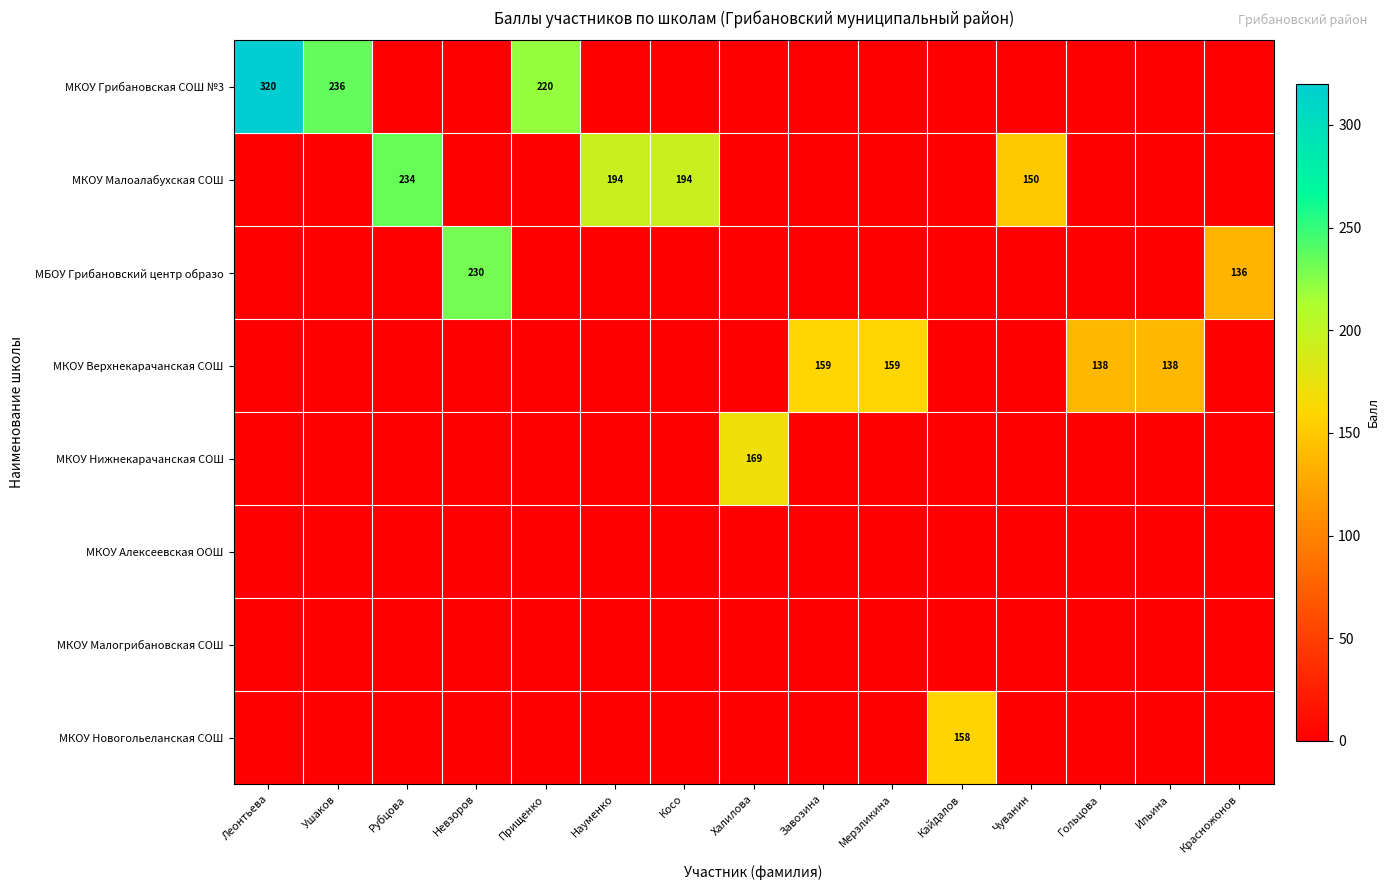

What is the total value across all series at Чуванин?

150